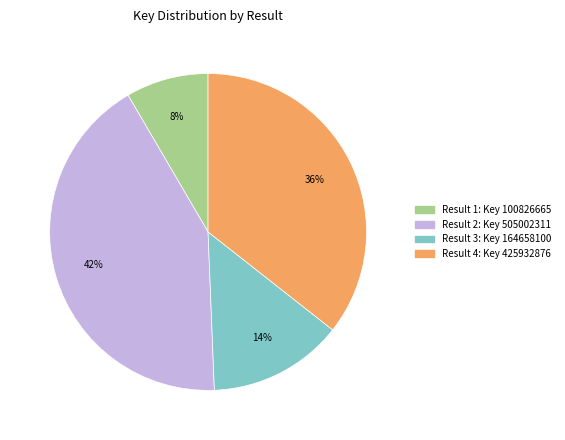

Is there a majority slice in this chart?

No